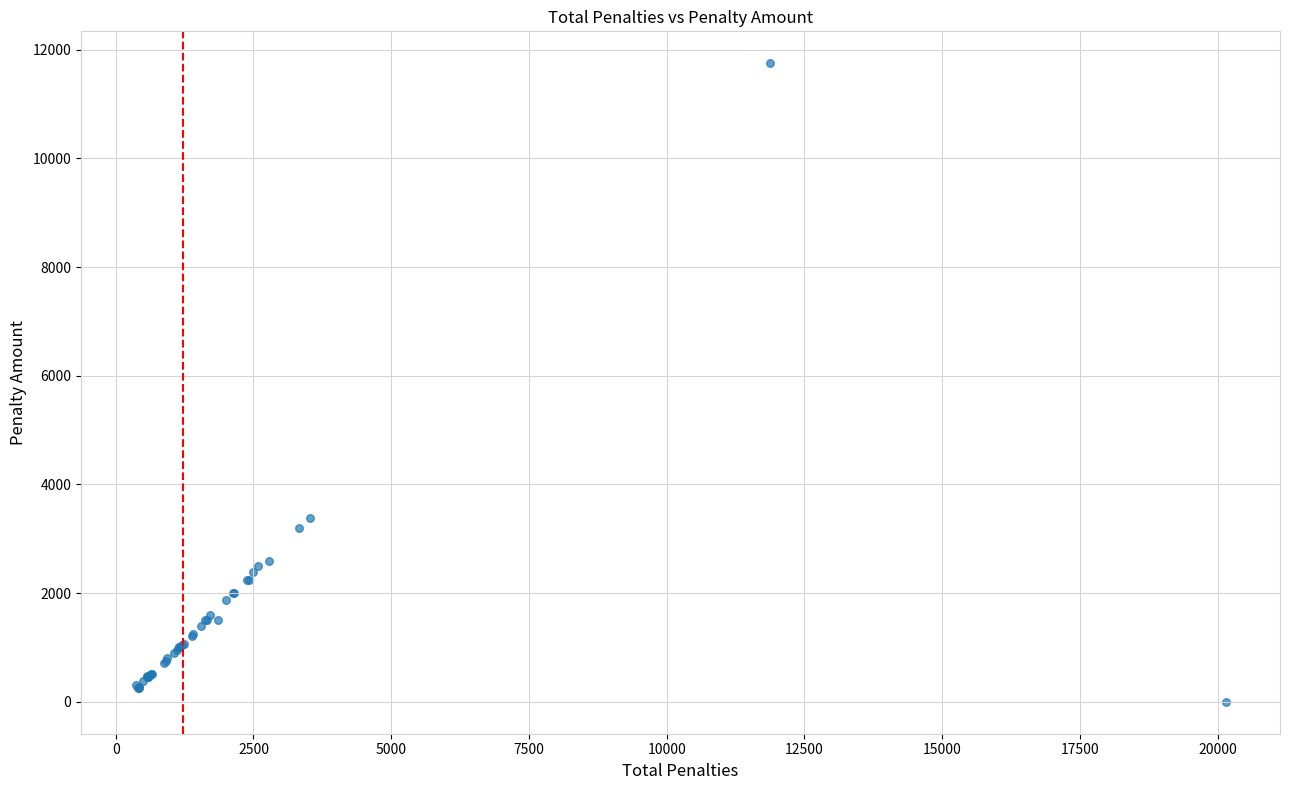

What Y value in the scatter plot is closest to 5875?

3381